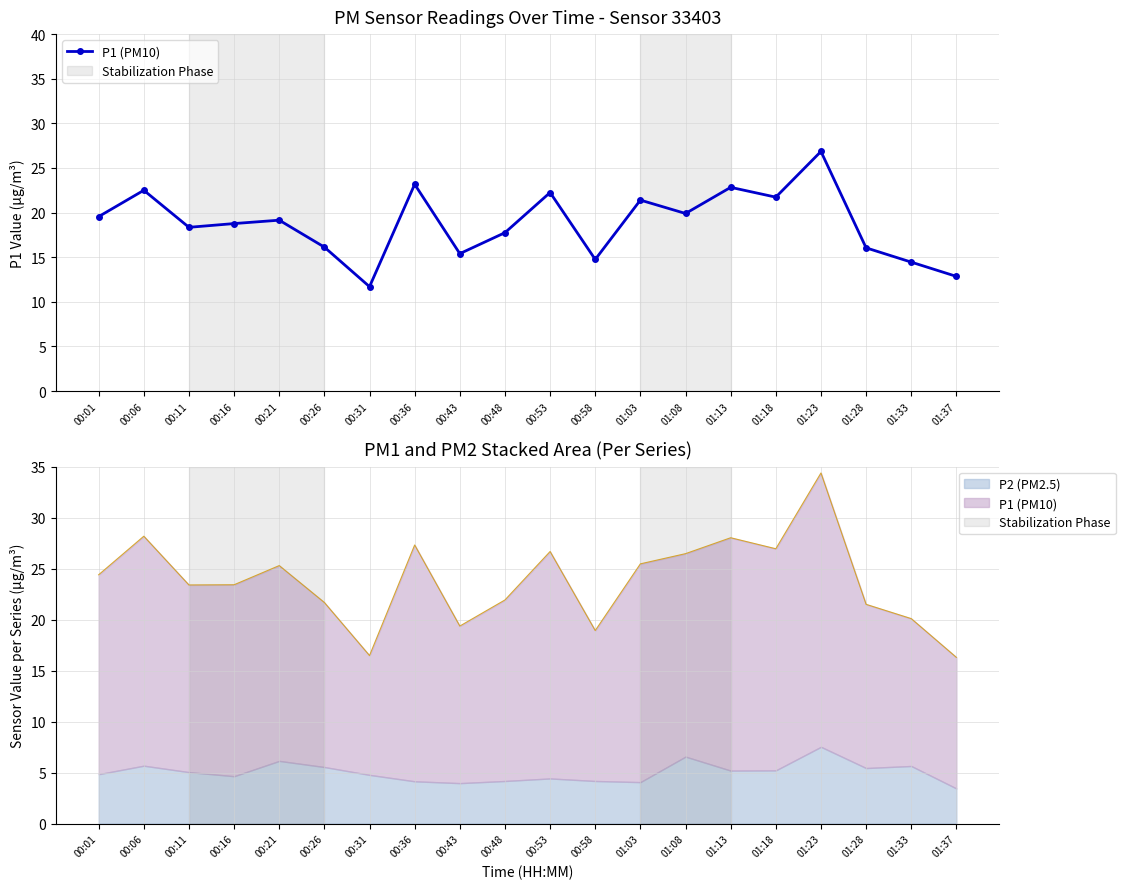

How many interior local peaks (higher than both neighbors) does the data have?

7